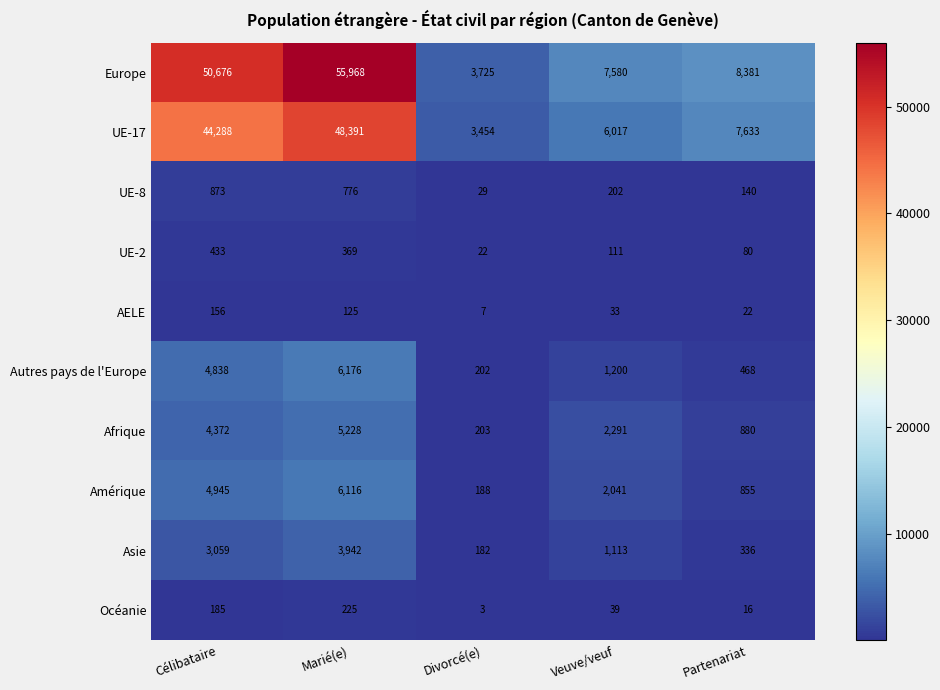

At which category is the sum across all series the highest?

Marié(e)